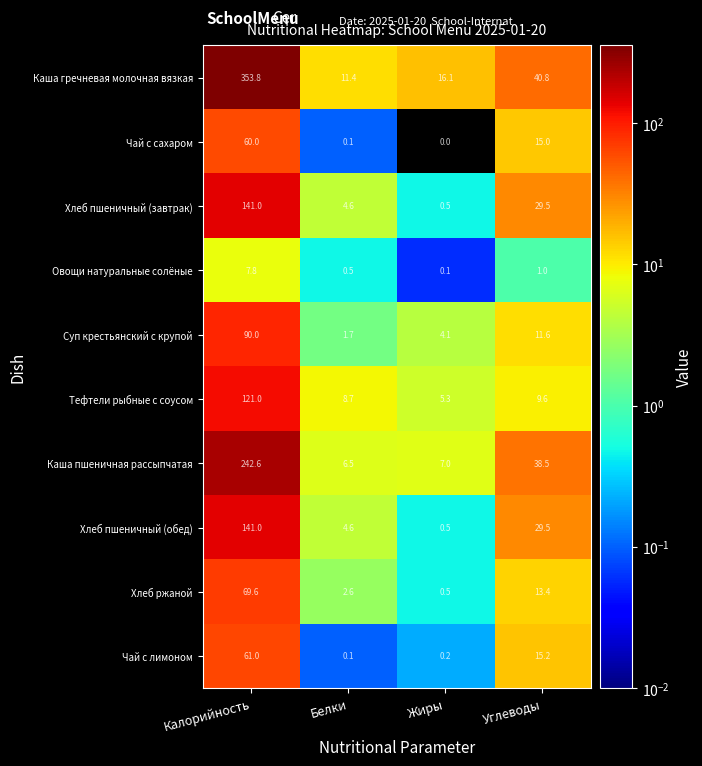

What is the spread (max minus min) of values at Жиры?

16.1